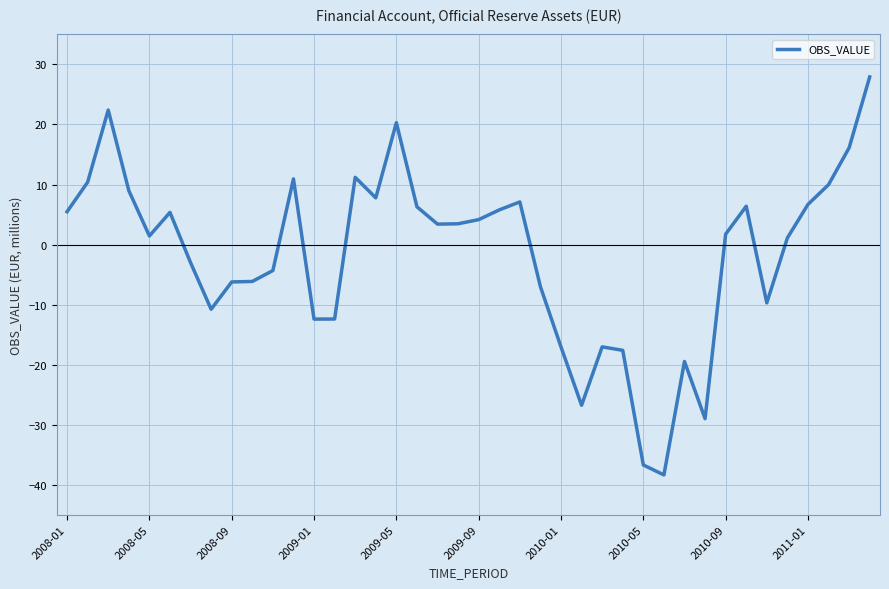

What is the smallest value displayed?

-38.4